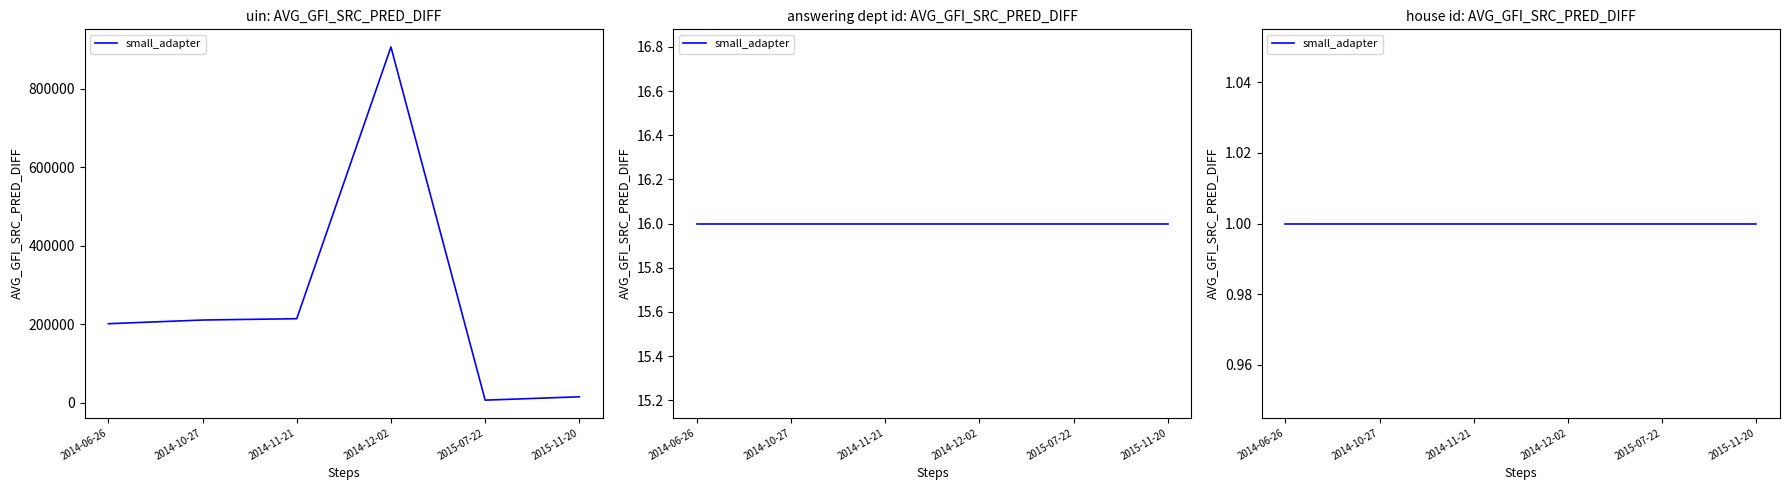

Reading left to right, what are all the values shown in this chart?

uin: 2014-06-26=201664	2014-10-27=211041	2014-11-21=214425	2014-12-02=906383	2015-07-22=6996	2015-11-20=15561
answering dept id: 2014-06-26=16	2014-10-27=16	2014-11-21=16	2014-12-02=16	2015-07-22=16	2015-11-20=16
house id: 2014-06-26=1	2014-10-27=1	2014-11-21=1	2014-12-02=1	2015-07-22=1	2015-11-20=1